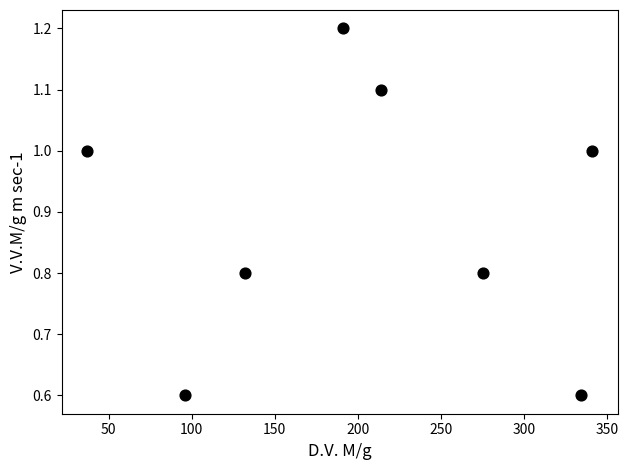

What is the average Y value?

0.9